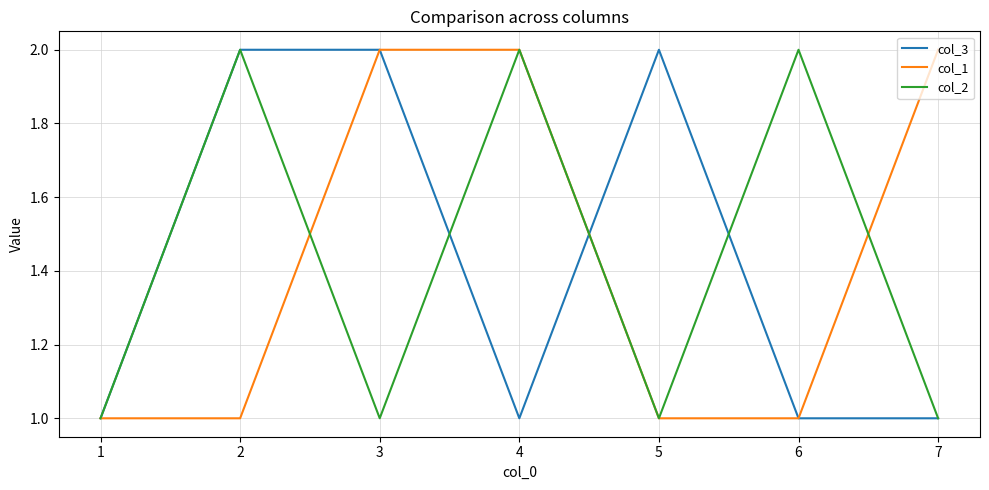

Reading left to right, transcribe all the data shown in this chart.

col_3: 1=1	2=2	3=2	4=1	5=2	6=1	7=1
col_1: 1=1	2=1	3=2	4=2	5=1	6=1	7=2
col_2: 1=1	2=2	3=1	4=2	5=1	6=2	7=1